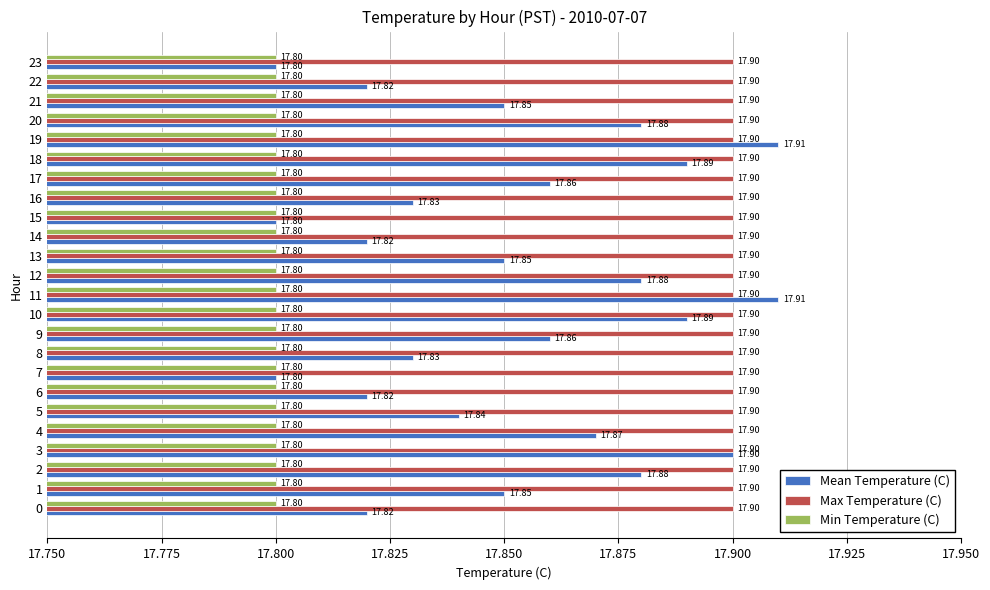

What is the maximum value shown in the chart?

17.9